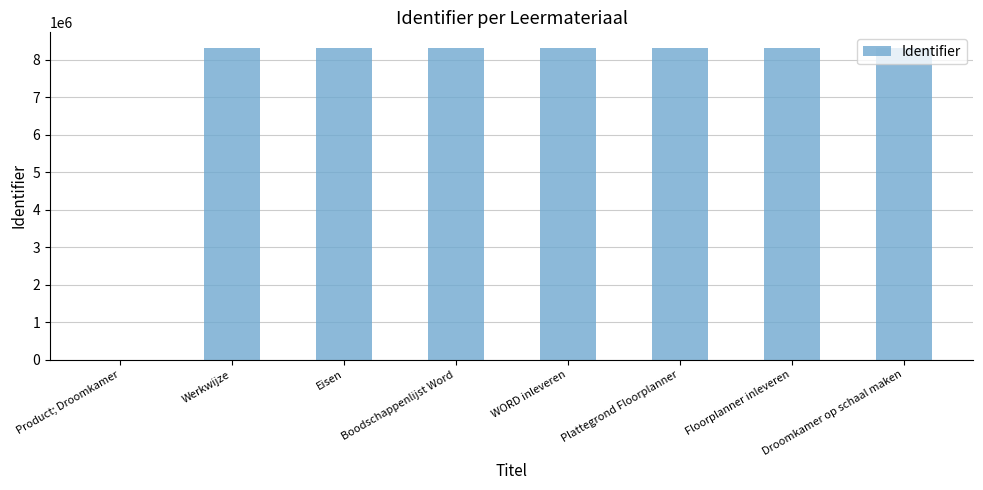

True or false: the data shows 2588865 at Eisen.

False